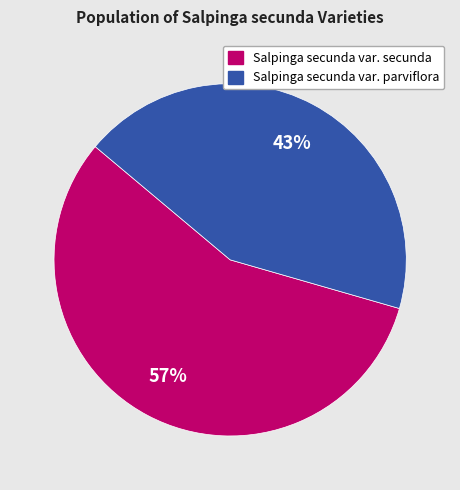

Is the sum of Salpinga secunda var. secunda and Salpinga secunda var. parviflora greater than half?

Yes